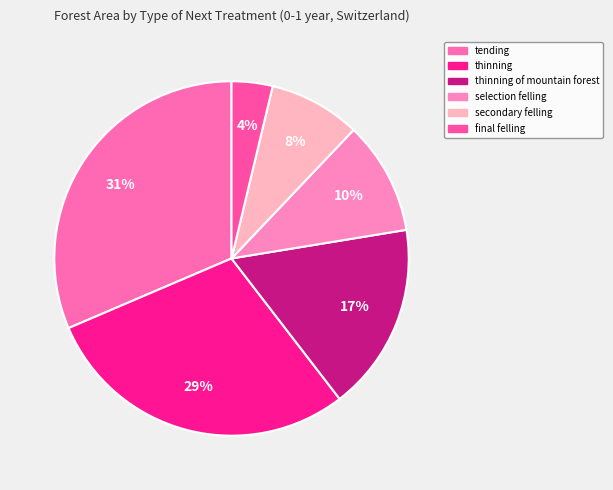

Combined, do thinning of mountain forest and final felling account for over 50%?

No